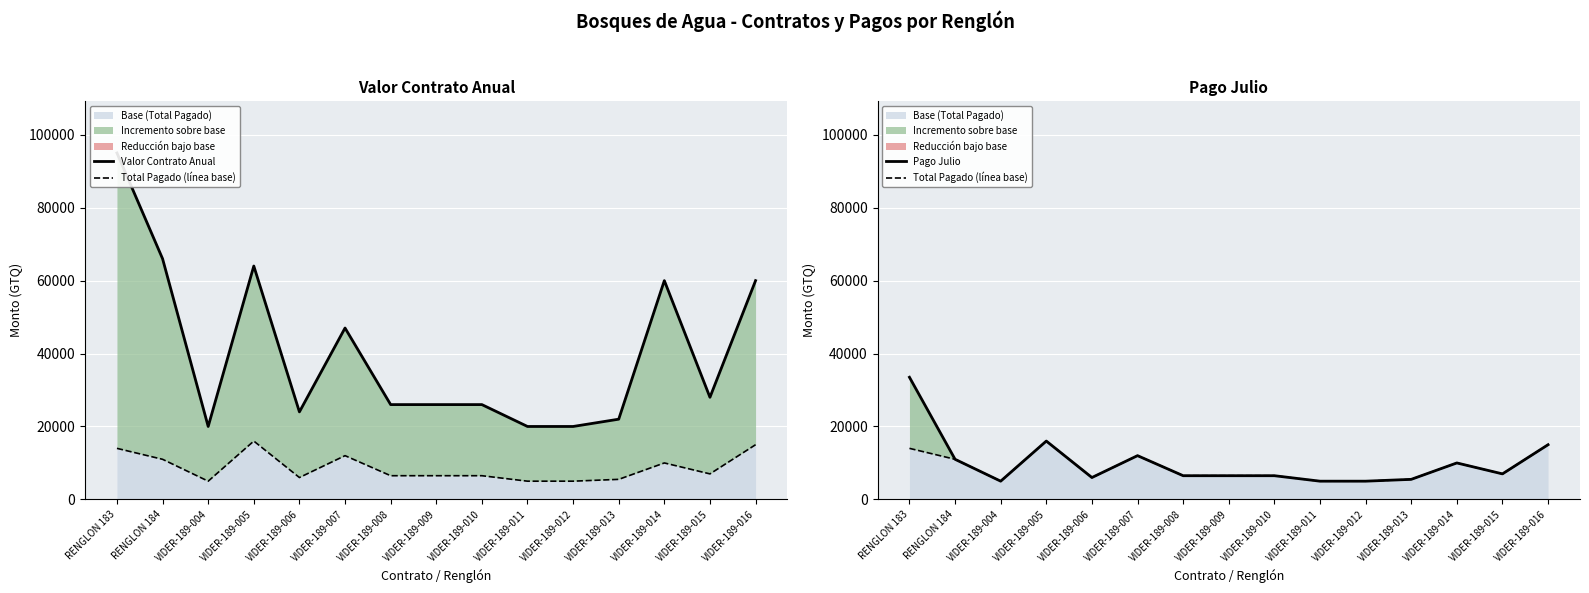

In Valor Contrato Anual, how many points are higher than both neighbors (excluding endpoints)?

3